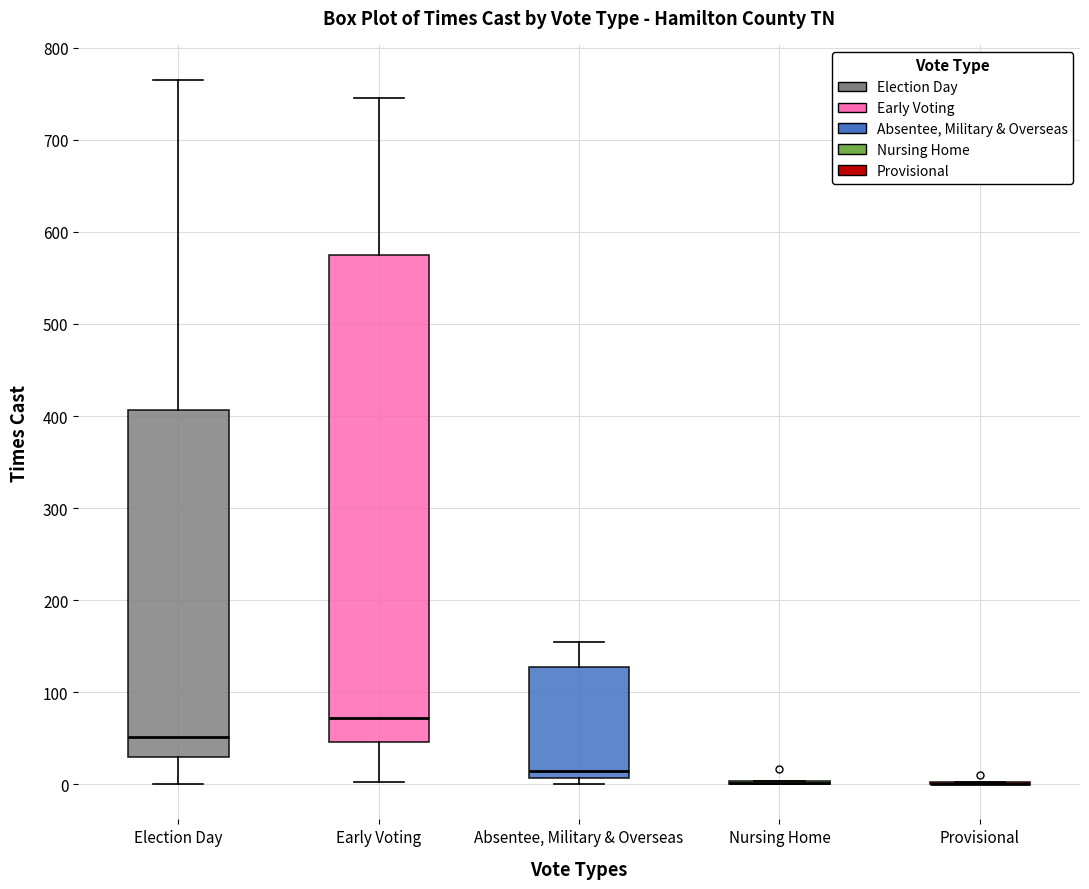

Reading left to right, read every box against the y-axis: the position of its median line, the range the box covers, and the ends of its whiskers. The values are not printed on the chart, so give them approximately, as read against the axis.

Election Day: median 50, box 30 to 410, whiskers 0 to 770
Early Voting: median 70, box 50 to 580, whiskers 0 to 750
Absentee, Military & Overseas: median 10 (just above the box's lower edge), box 10 to 130, whiskers 0 to 160
Nursing Home: box collapsed to a line at 0, whiskers 0 to 0
Provisional: box collapsed to a line at 0, whiskers 0 to 0